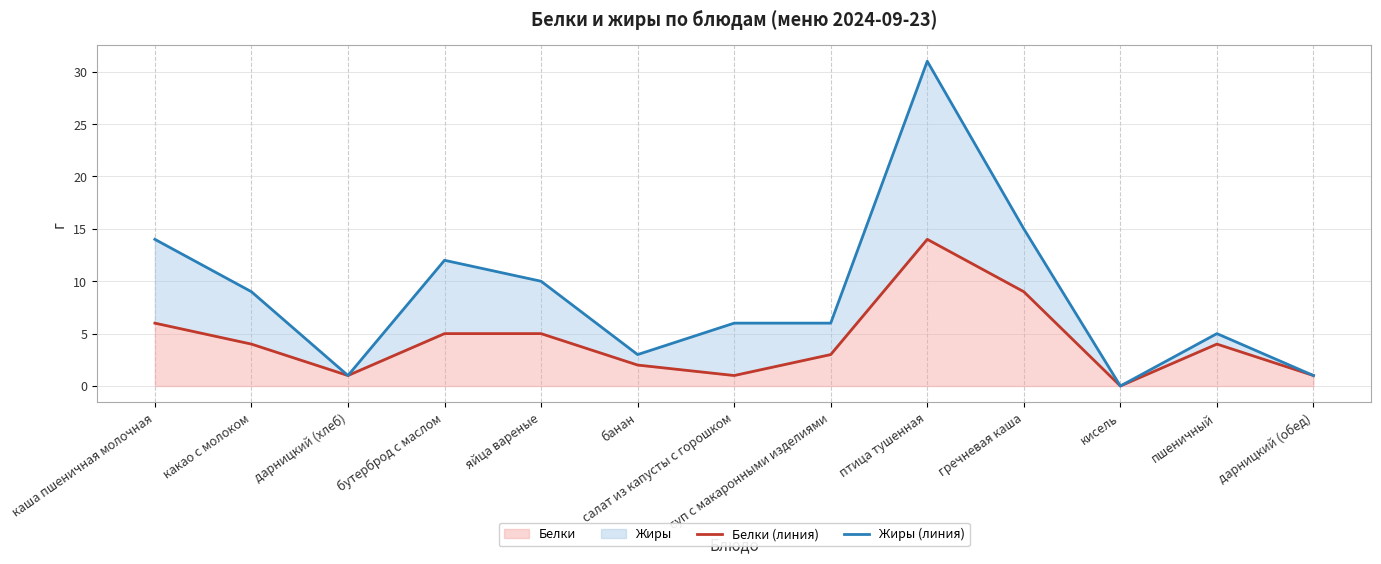

Where does the Жиры (линия) series first go above 6?

каша пшеничная молочная